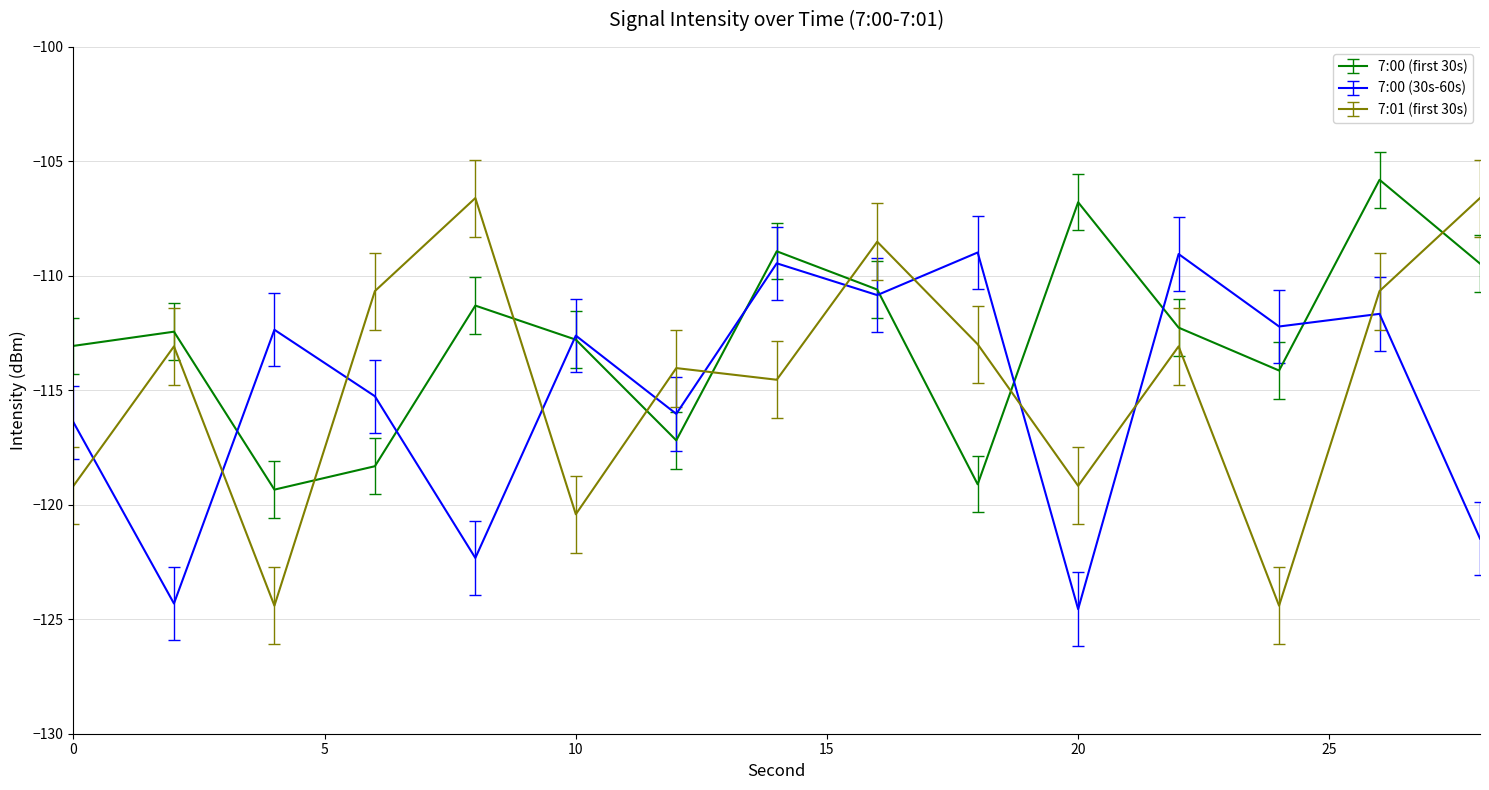

Which series has the largest range (max minus min)?

7:01 (first 30s)